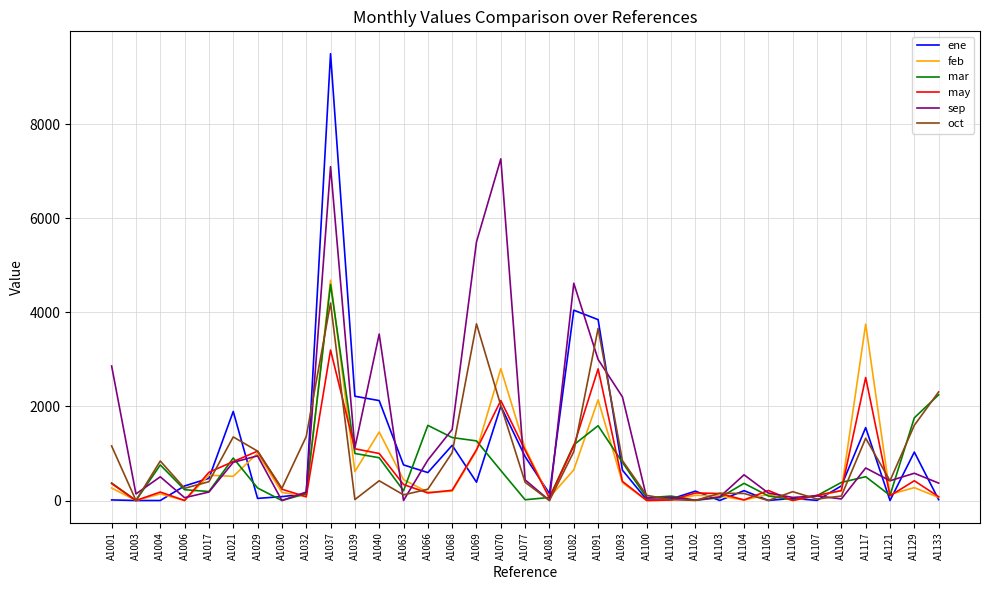

Rank the series by their maximum value, from lowest to highest.

may, oct, mar, feb, sep, ene